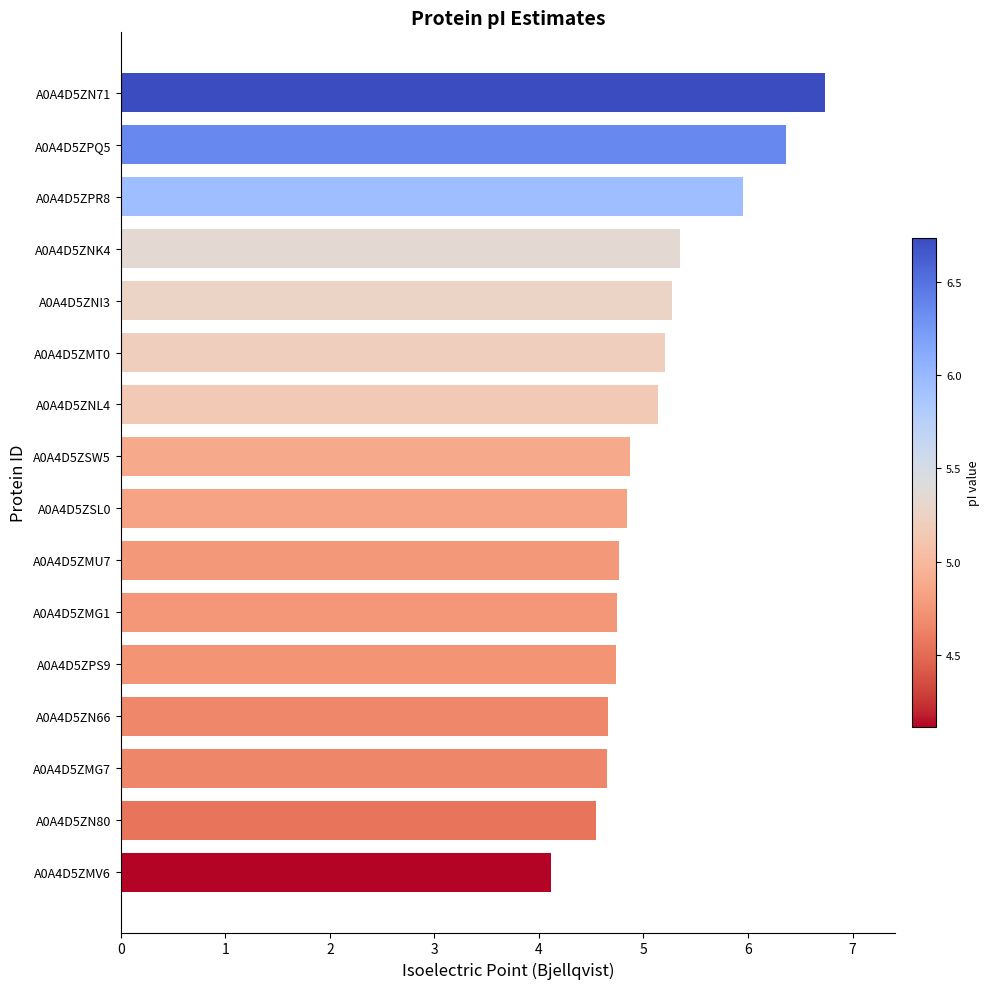

Between A0A4D5ZN66 and A0A4D5ZNI3, which is larger?

A0A4D5ZNI3